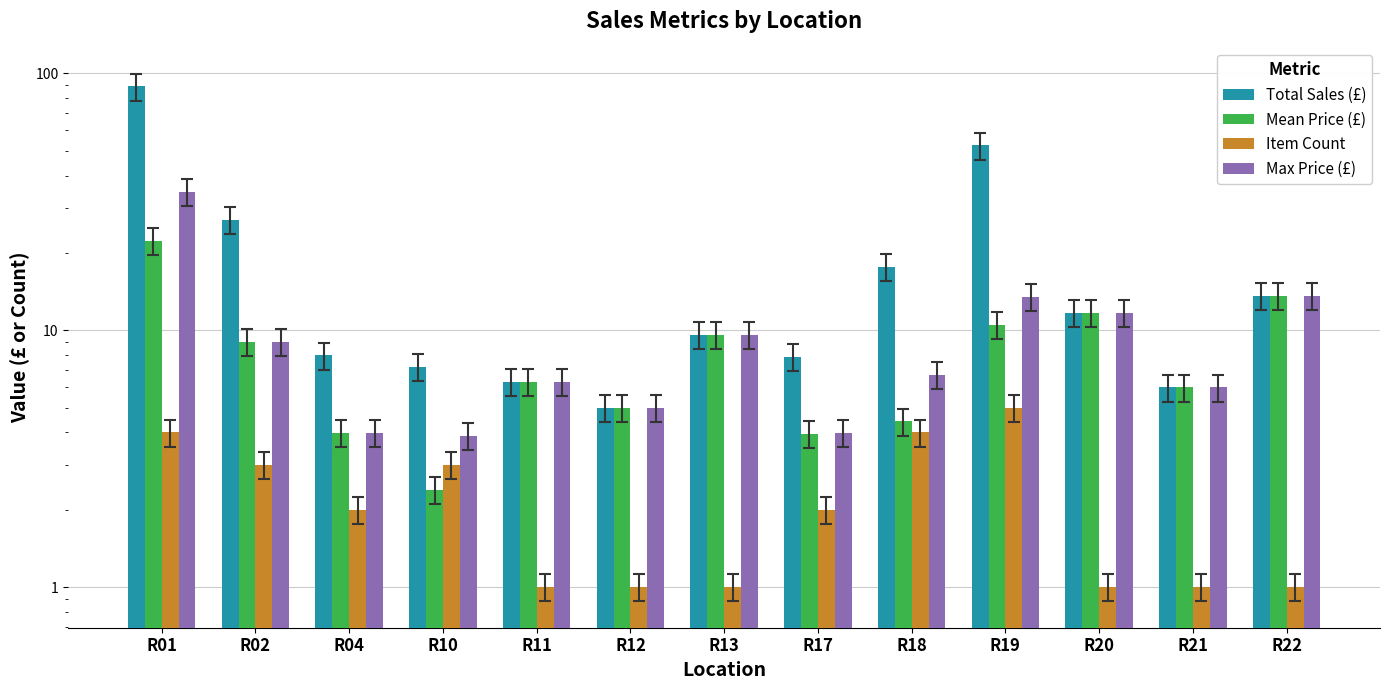

True or false: Max Price (£) has a value of 14.1 at R13.

False